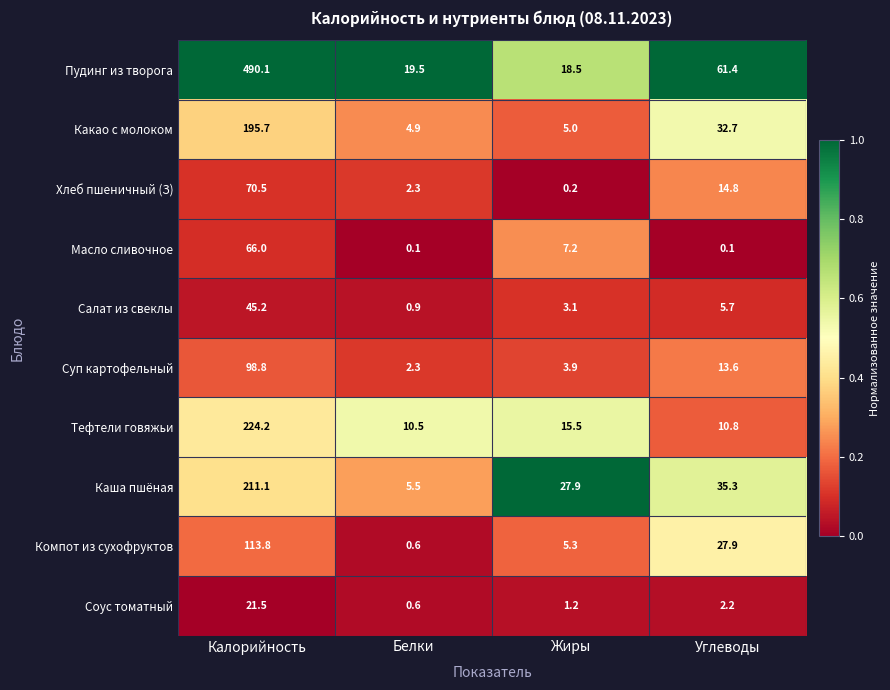

Which series has the widest spread of values?

Пудинг из творога